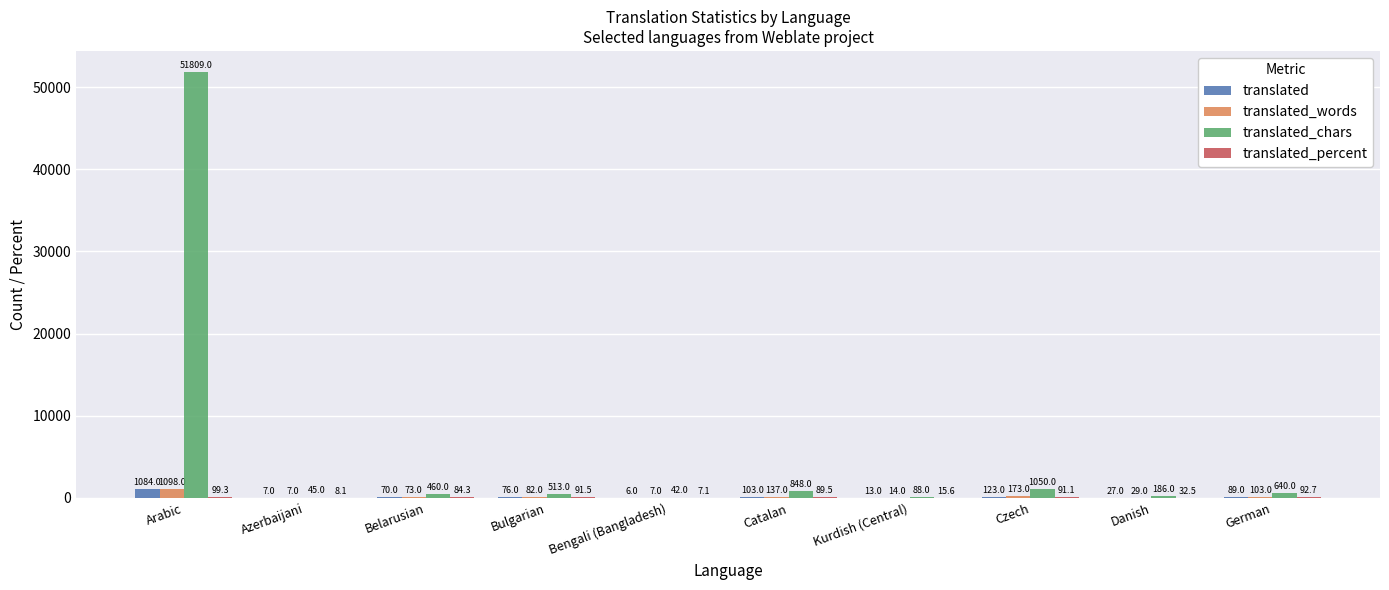

At which category is the sum across all series the highest?

Arabic